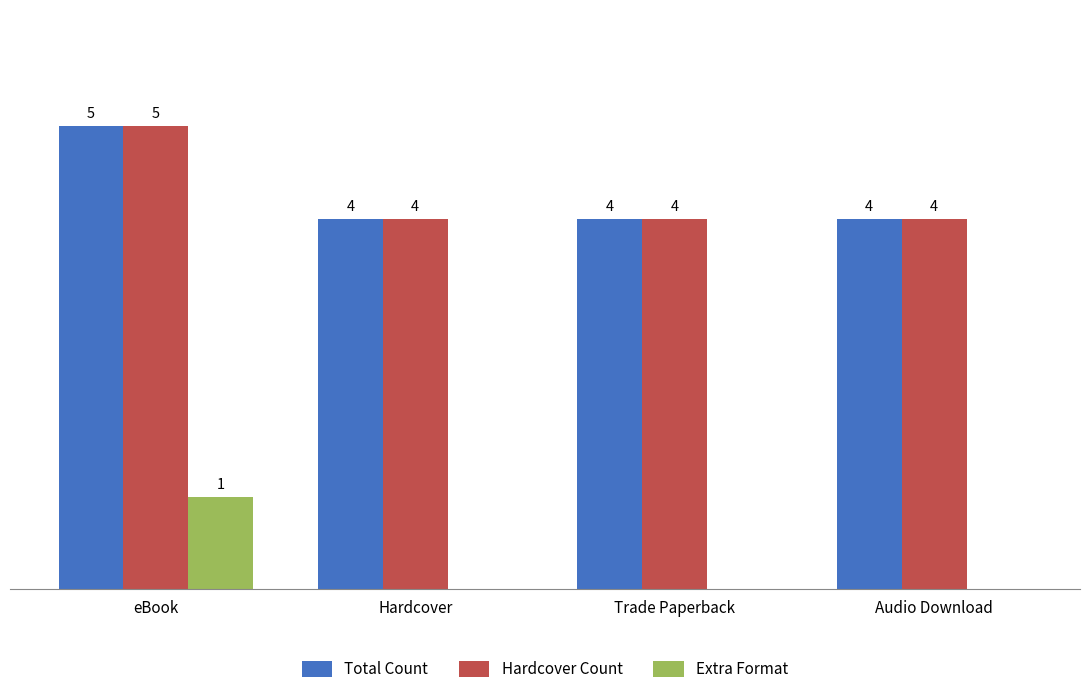

Which label corresponds to the largest value in the chart?

eBook